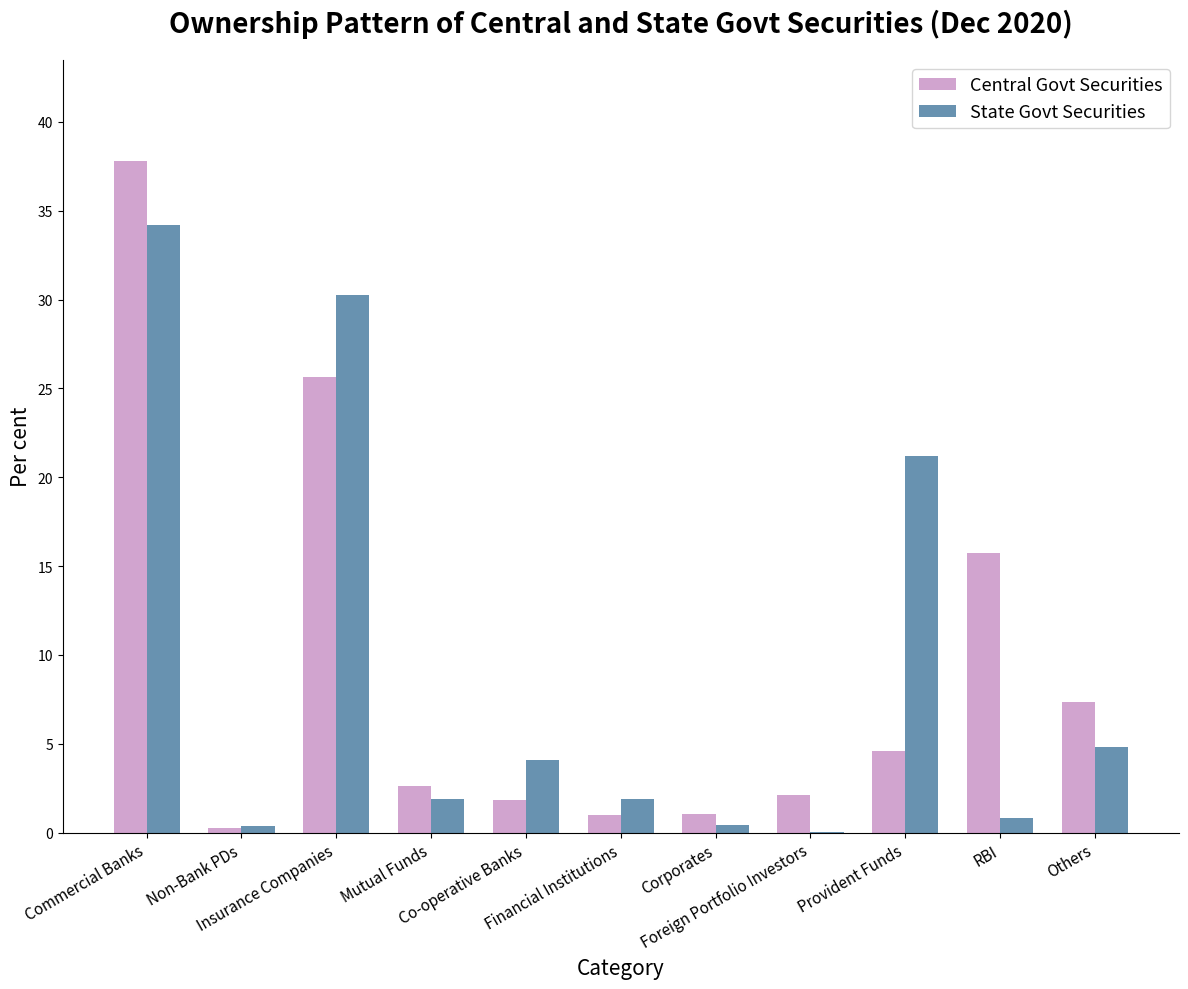

What is the sum of all State Govt Securities values?

100.0